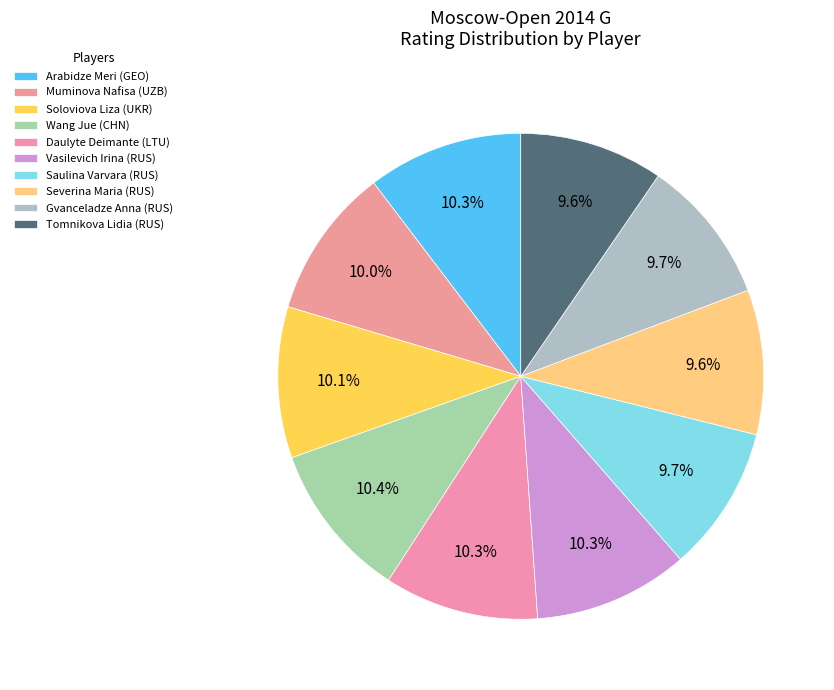

True or false: Soloviova Liza (UKR) accounts for 10% of the total.

True